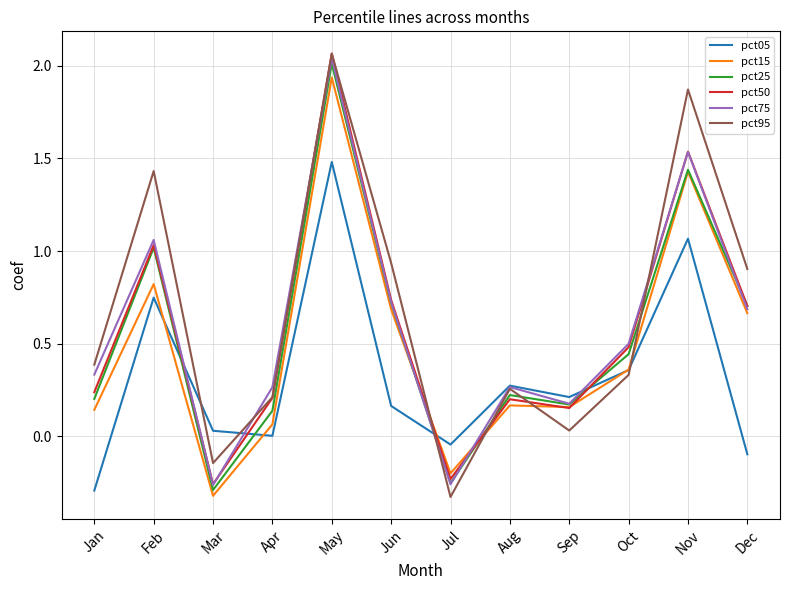

How many values in pct15 are below zero?

2